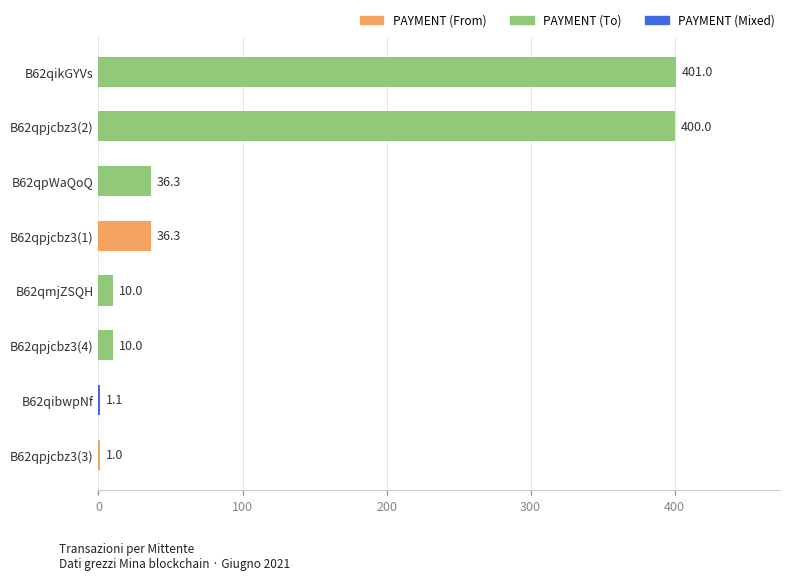

Are the bars horizontal?

Yes